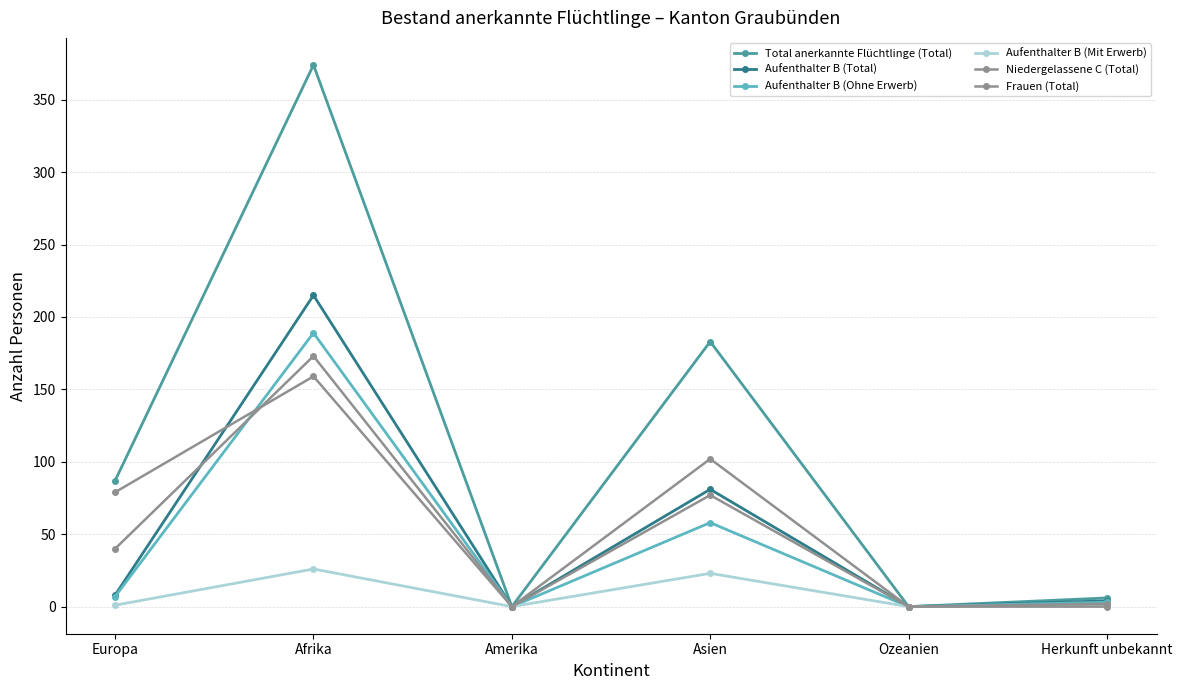

Reading left to right, what are all the values shown in this chart?

Total anerkannte Flüchtlinge (Total): 87	374	0	183	0	6
Aufenthalter B (Total): 8	215	0	81	0	4
Aufenthalter B (Ohne Erwerb): 7	189	0	58	0	3
Aufenthalter B (Mit Erwerb): 1	26	0	23	0	1
Niedergelassene C (Total): 79	159	0	102	0	2
Frauen (Total): 40	173	0	77	0	0